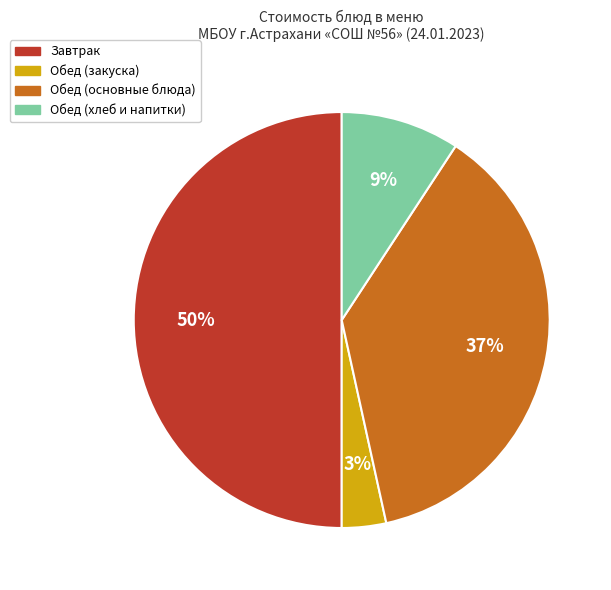

To the nearest percent, what is the average slice percentage?

25%